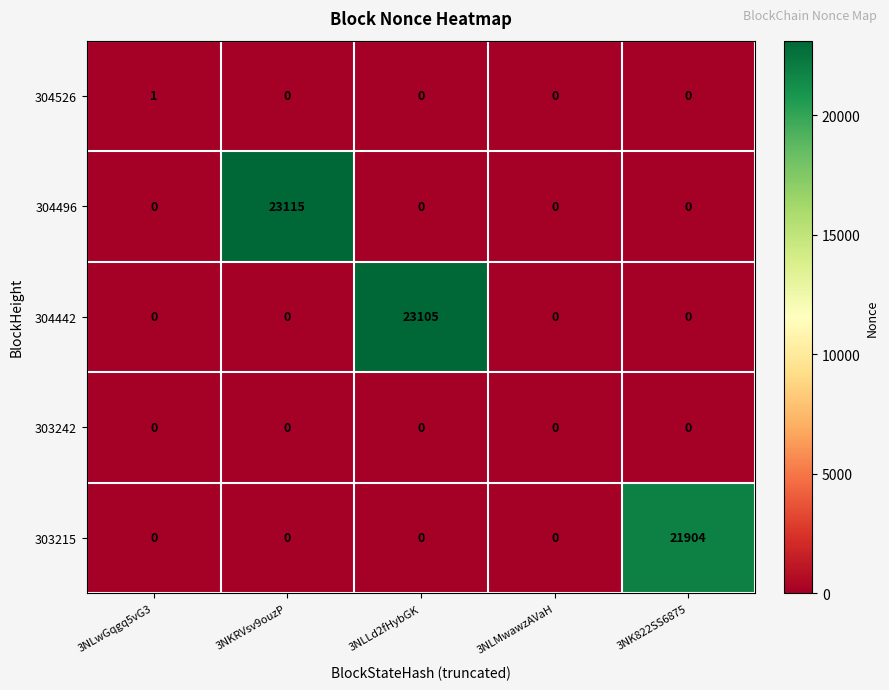

Which series has the largest total across all categories?

304496